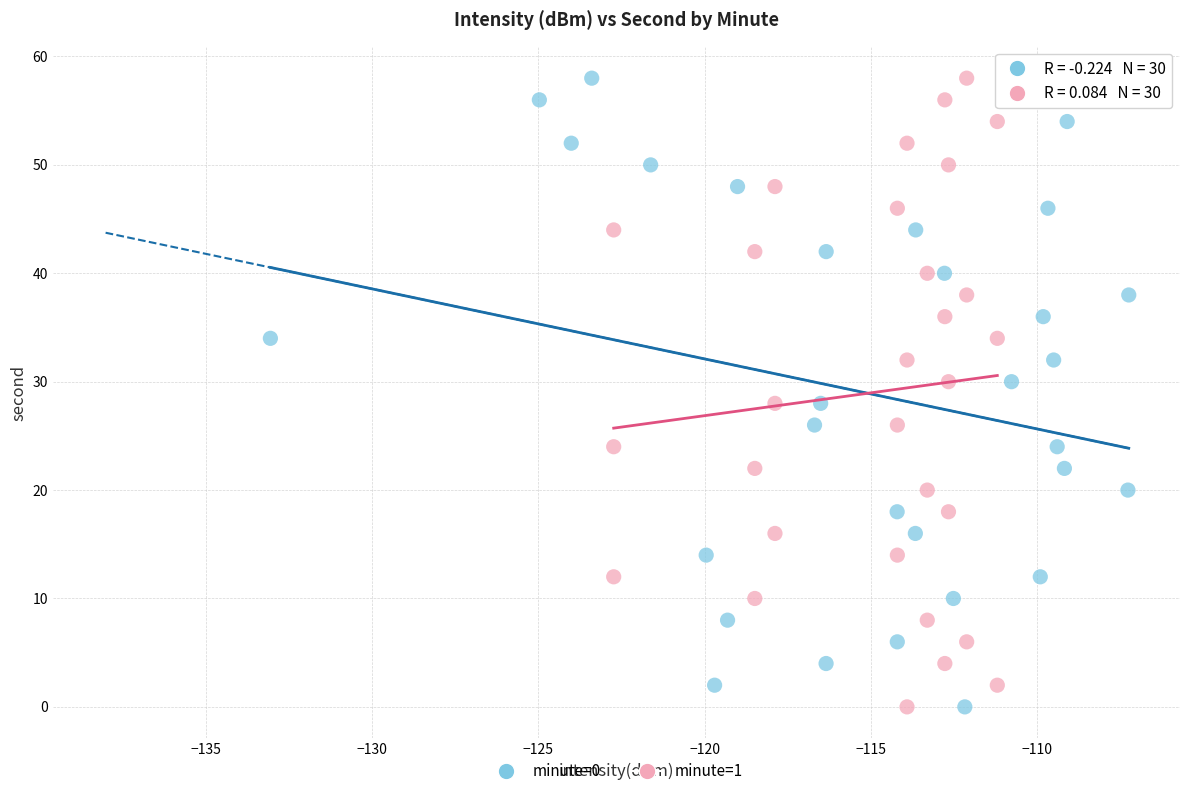

What are all the series names shown in the legend?

minute=0, minute=1